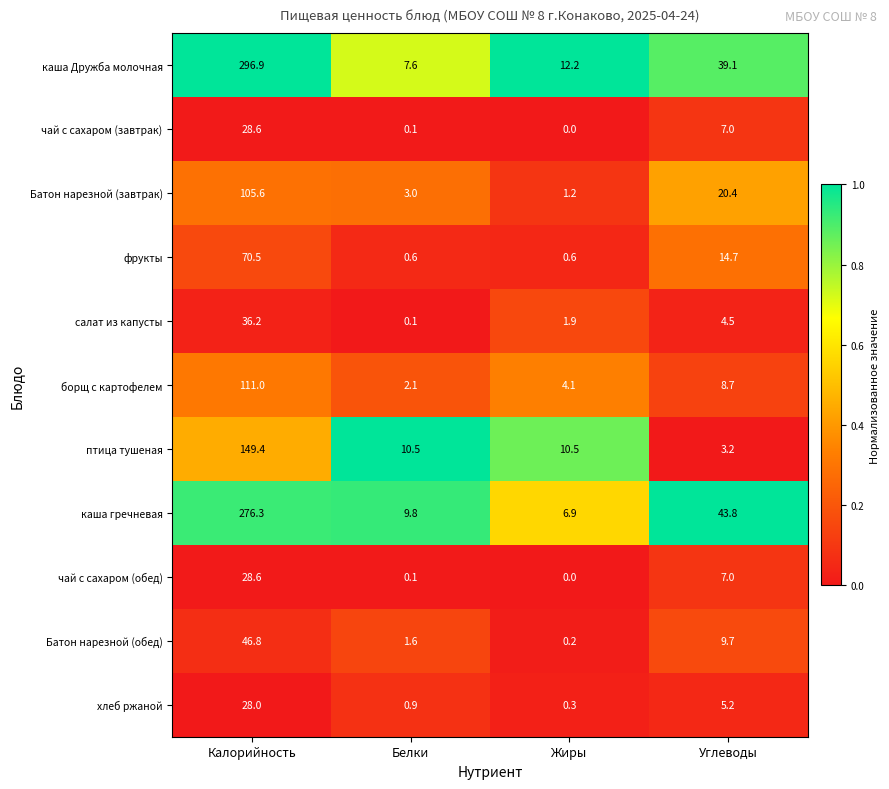

List the labels in order of Батон нарезной (завтрак) value, largest first.

Калорийность, Углеводы, Белки, Жиры